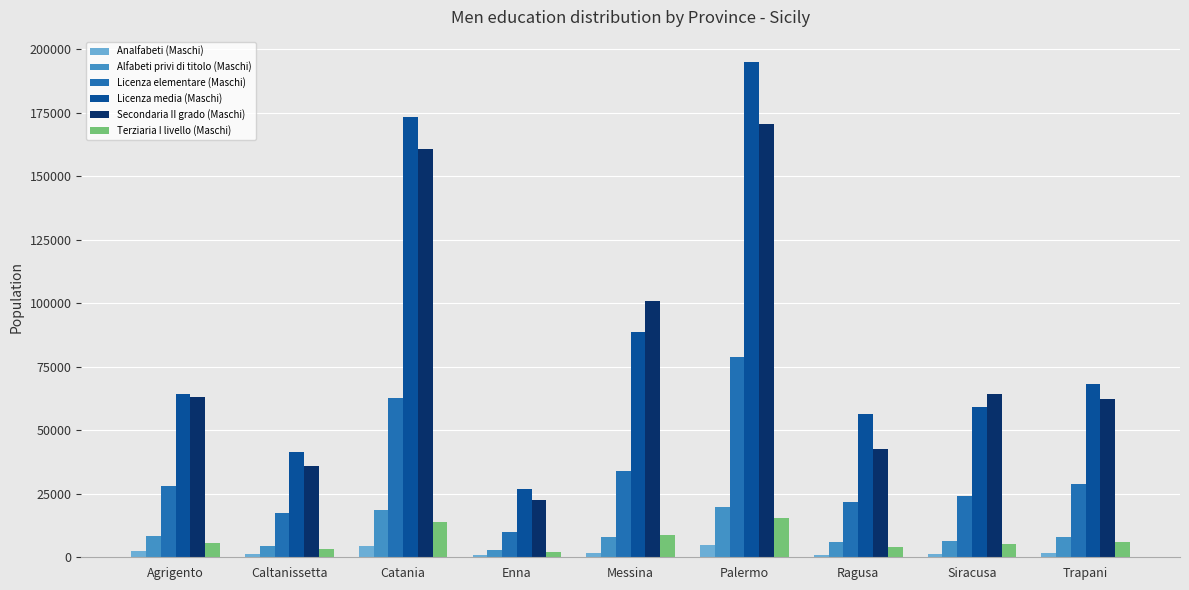

Is it true that Licenza elementare (Maschi) equals 28009 at Agrigento?

True